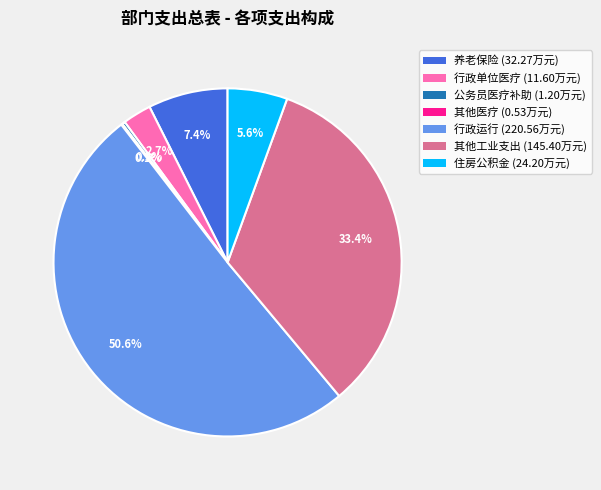

What is the largest slice in the pie chart?

行政运行 (220.56万元)